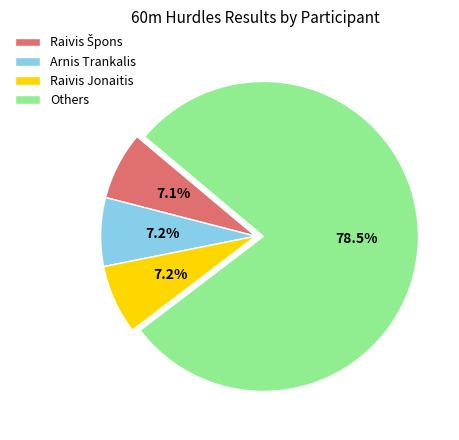

Combined, do Others and Arnis Trankalis account for over 50%?

Yes